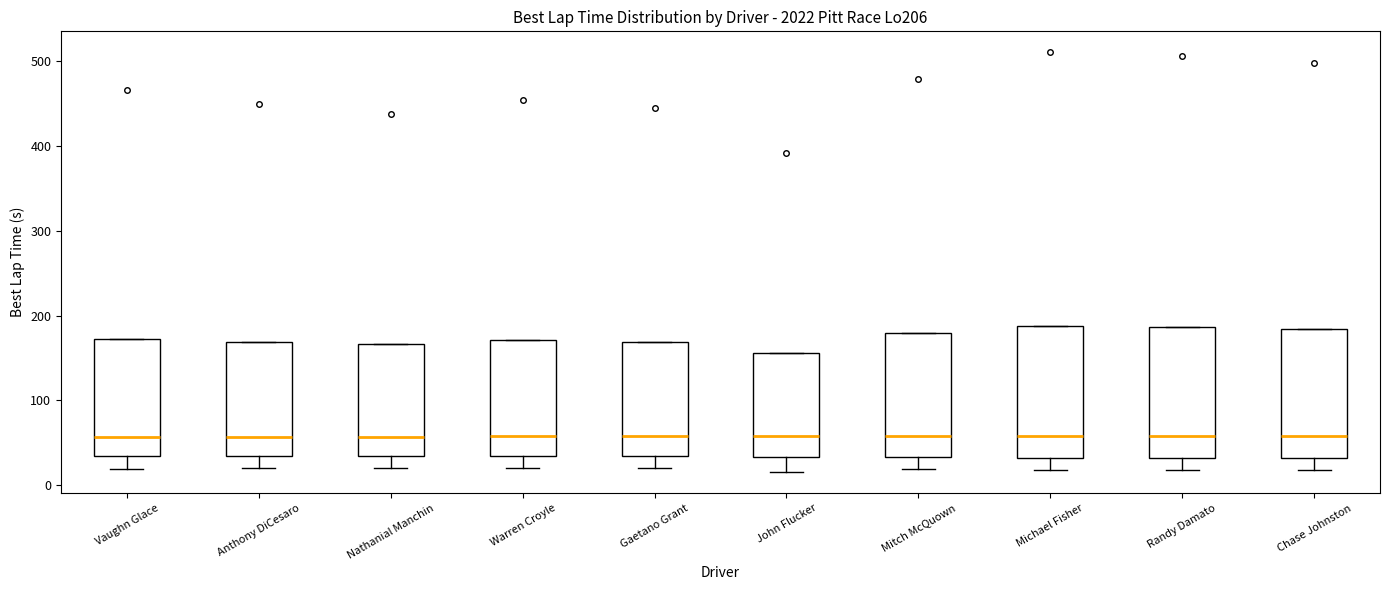

Reading left to right, transcribe this box plot: for each box, give where its median line is, the range the box spans, and where its two whiskers end, as read against the y-axis. The values are not printed on the chart, so give them approximately, as read against the axis.

Vaughn Glace: median 60, box 30 to 170, whiskers 20 to 170
Anthony DiCesaro: median 60, box 30 to 170, whiskers 20 to 170
Nathanial Manchin: median 60, box 30 to 170, whiskers 20 to 170
Warren Croyle: median 60, box 30 to 170, whiskers 20 to 170
Gaetano Grant: median 60, box 30 to 170, whiskers 20 to 170
John Flucker: median 60, box 30 to 160, whiskers 20 to 160
Mitch McQuown: median 60, box 30 to 180, whiskers 20 to 180
Michael Fisher: median 60, box 30 to 190, whiskers 20 to 190
Randy Damato: median 60, box 30 to 190, whiskers 20 to 190
Chase Johnston: median 60, box 30 to 180, whiskers 20 to 180